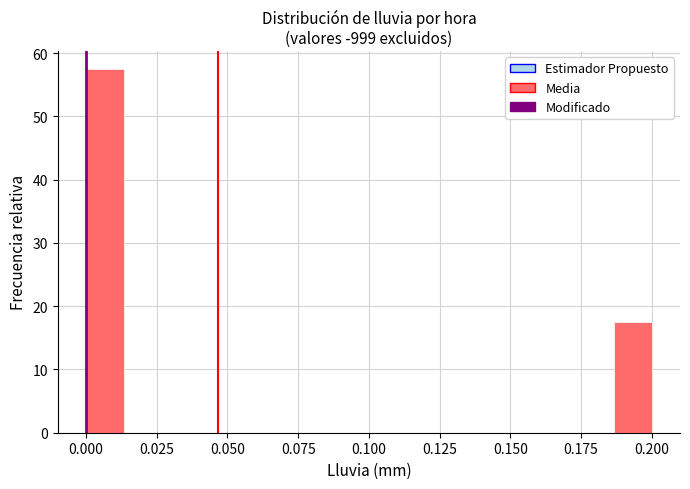

Around what value on the x-axis is the tallest bar? Give the approximate position of its centre, as read against the axis.

0.005